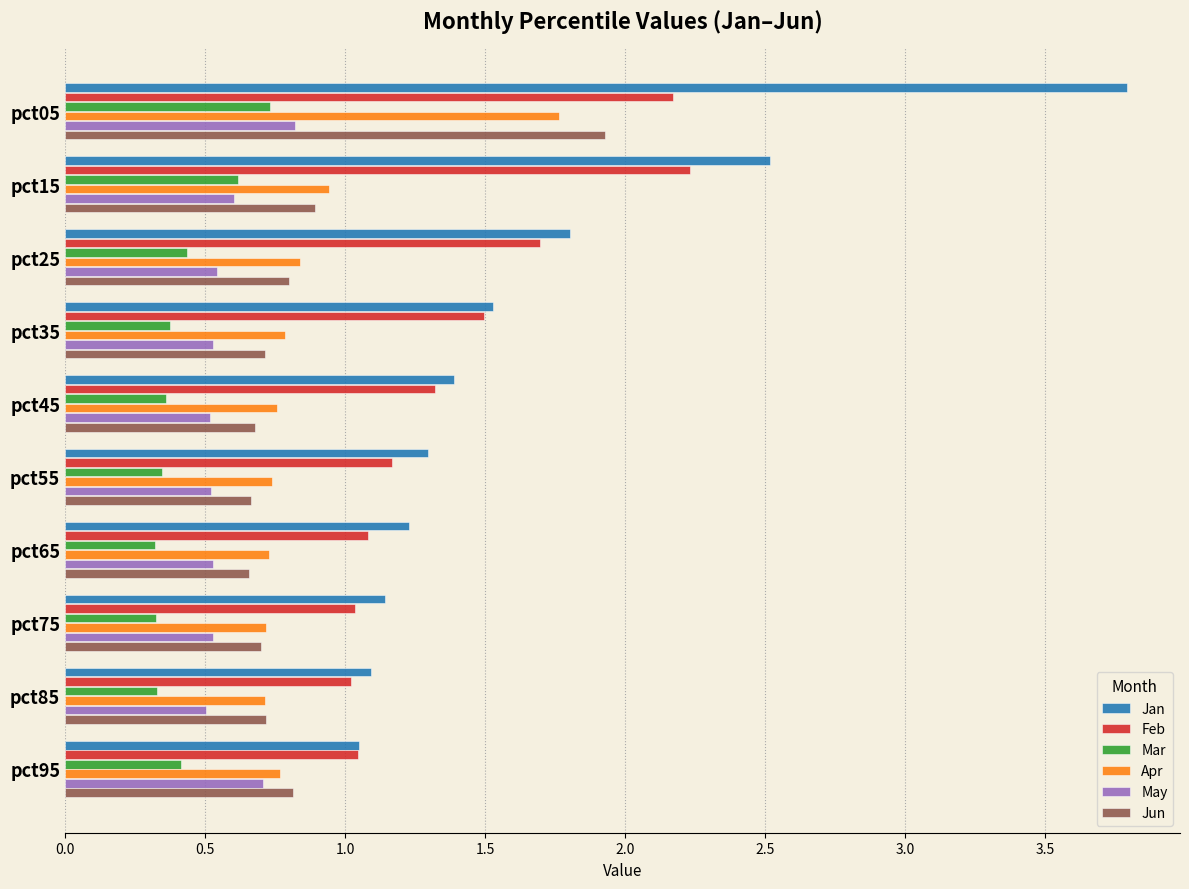

The Jan series shows 1.7 at pct75. True or false?

False